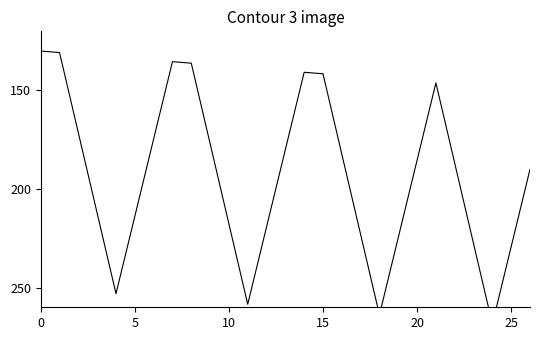

What is the smallest value displayed?

130.0